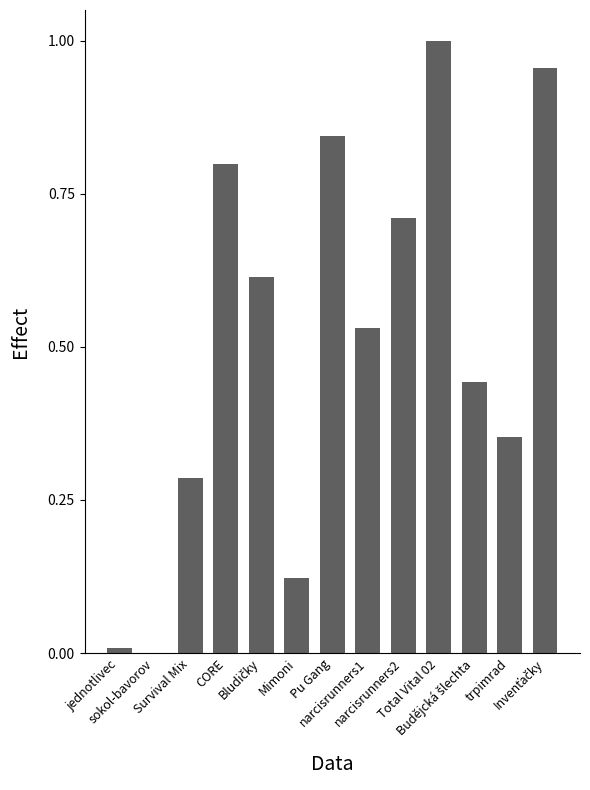

Which has a higher value, narcisrunners1 or Budějcká šlechta?

narcisrunners1